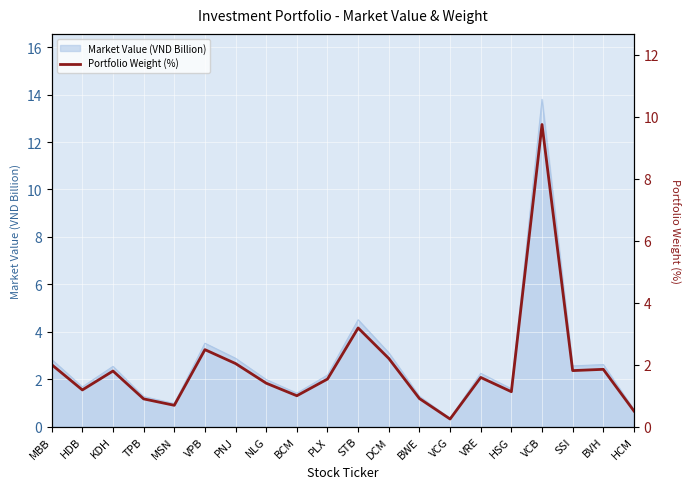

What is the label of the 12th point from the right?

BCM